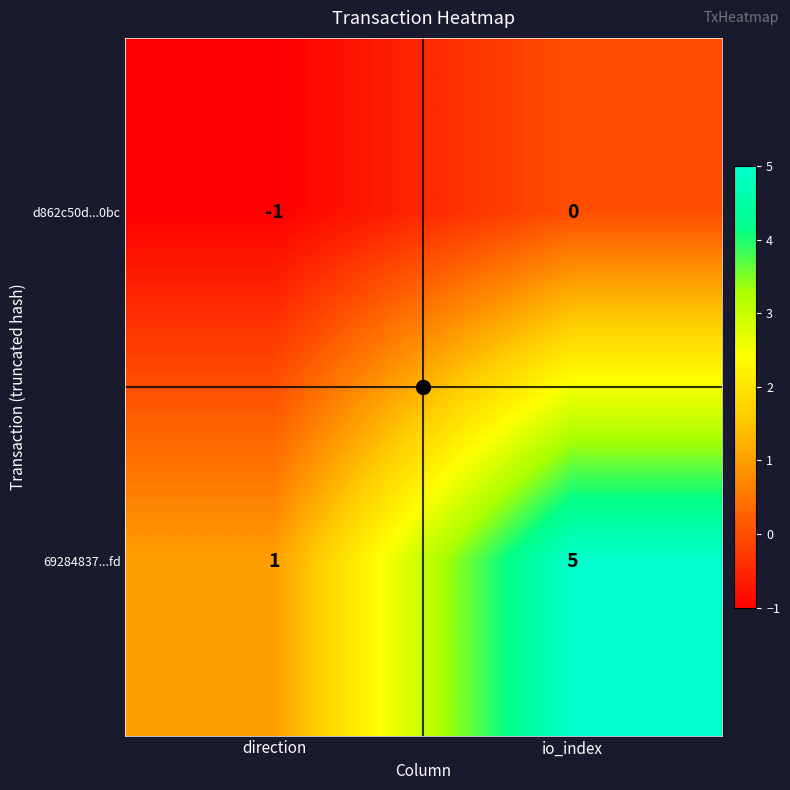

At which category is the sum across all series the highest?

io_index